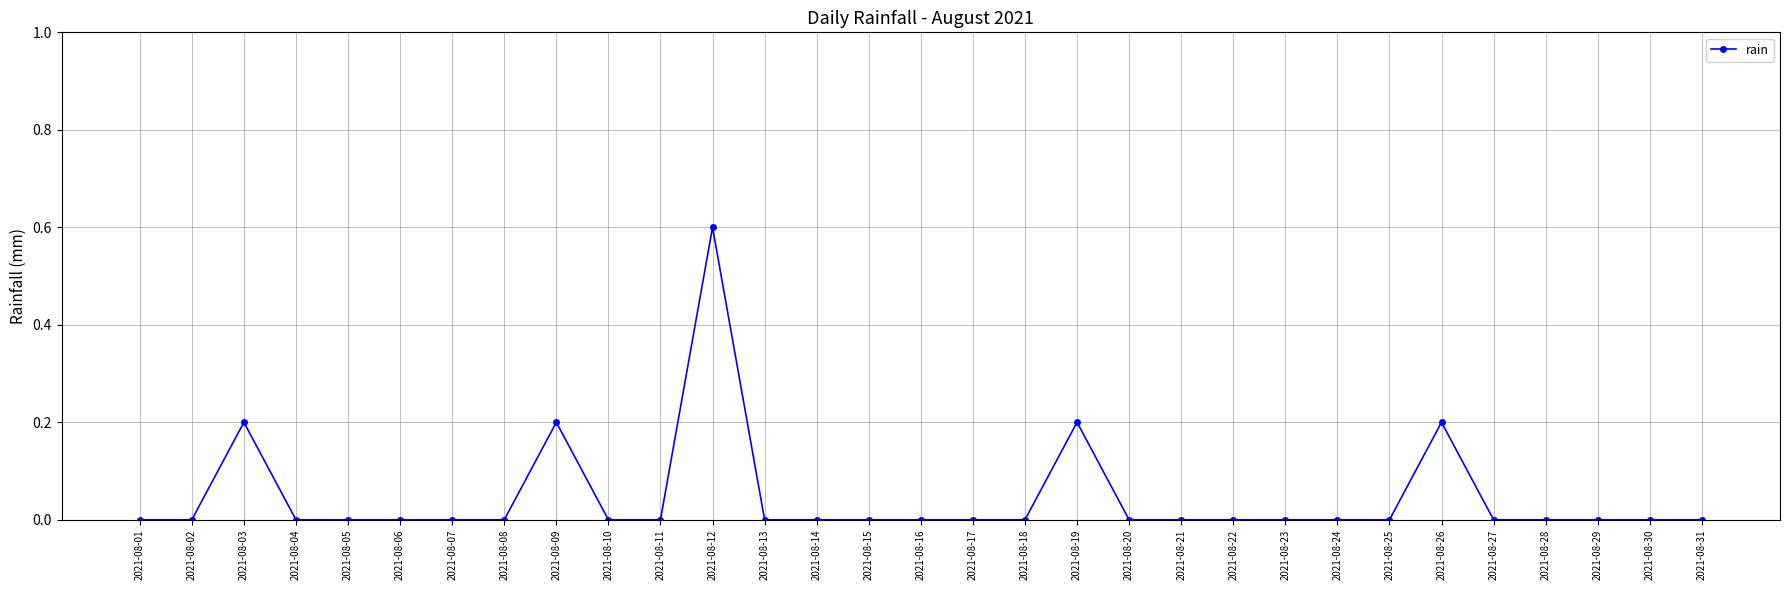

Reading left to right, transcribe all the data shown in this chart.

0.0	0.0	0.2	0.0	0.0	0.0	0.0	0.0	0.2	0.0	0.0	0.6	0.0	0.0	0.0	0.0	0.0	0.0	0.2	0.0	0.0	0.0	0.0	0.0	0.0	0.2	0.0	0.0	0.0	0.0	0.0